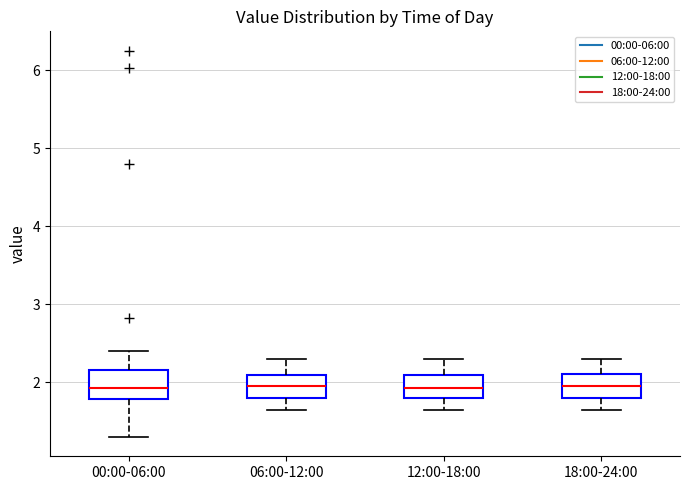

Reading left to right, read every box against the y-axis: the position of its median line, the range the box covers, and the ends of its whiskers. The values are not printed on the chart, so give them approximately, as read against the axis.

00:00-06:00: median 1.9, box 1.8 to 2.2, whiskers 1.3 to 2.4
06:00-12:00: median 2.0, box 1.8 to 2.1, whiskers 1.7 to 2.3
12:00-18:00: median 1.9, box 1.8 to 2.1, whiskers 1.7 to 2.3
18:00-24:00: median 2.0, box 1.8 to 2.1, whiskers 1.7 to 2.3